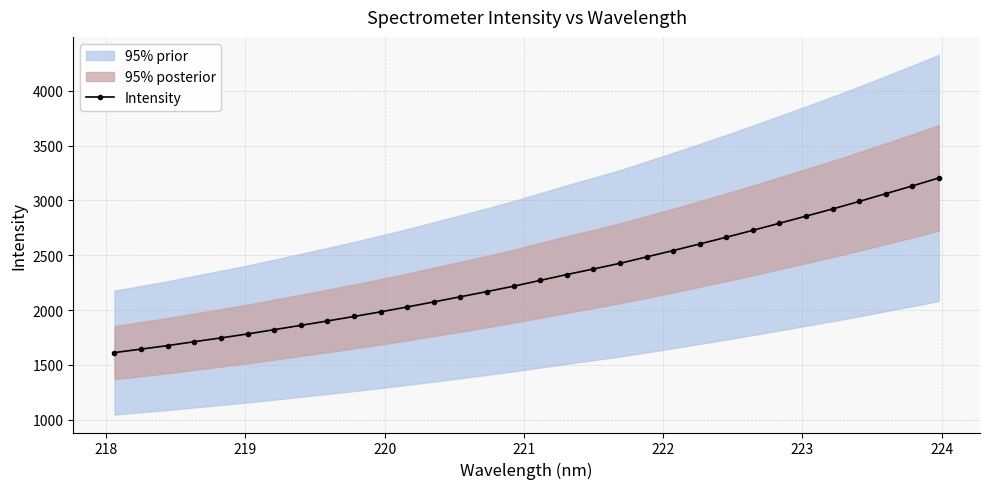

What is the value of the Intensity point at the 3rd from the left?

1676.5